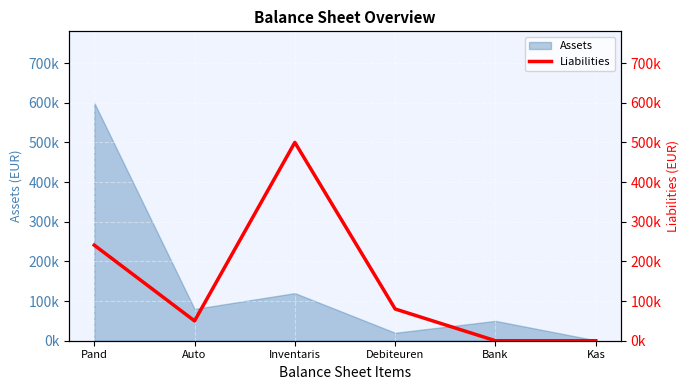

How many points are lower than both their immediate neighbors (excluding endpoints)?

1